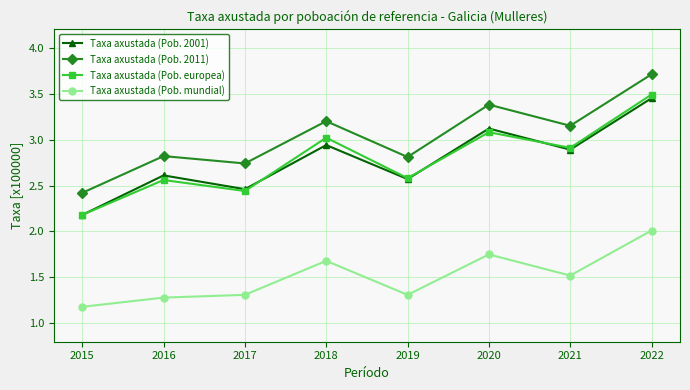

Which series has the largest total across all categories?

Taxa axustada (Pob. 2011)